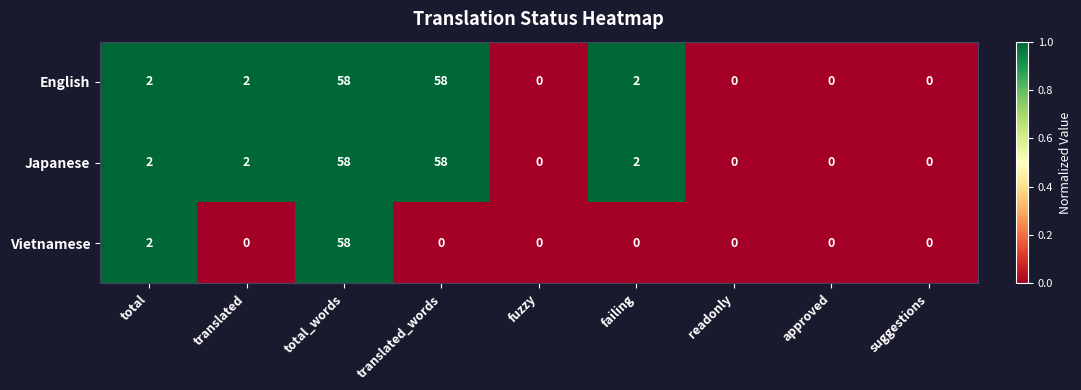

At which category is the sum across all series the highest?

total_words